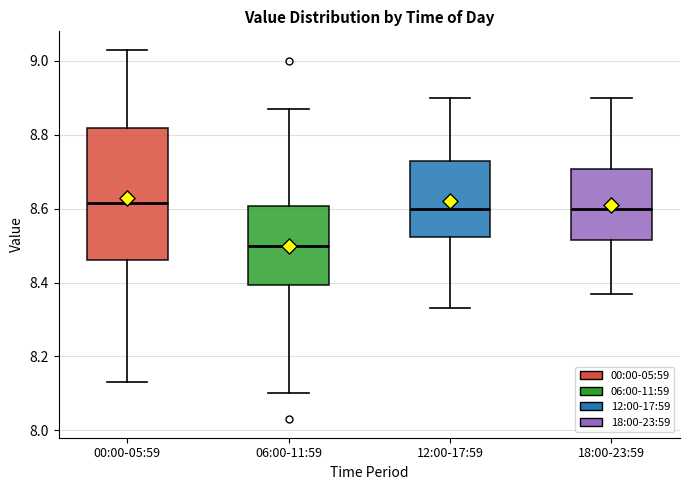

Where is the lower edge of the box for 18:00-23:59 on the y-axis? The values are not printed on the chart, so give them approximately, as read against the axis.

8.52